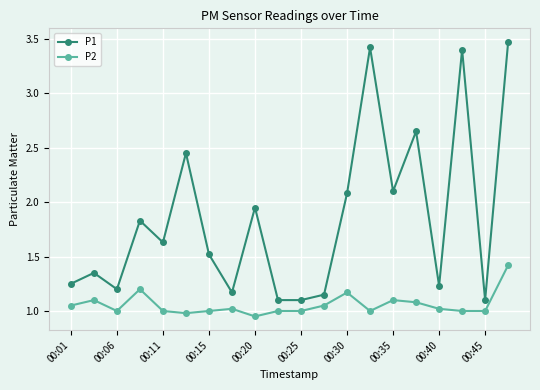

What is the difference between the maximum and minimum values in the P1 series?

2.4